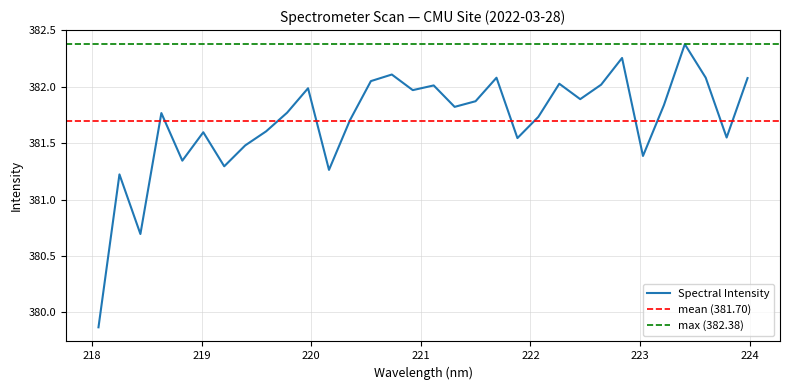

Reading right to left, list all the values displayed in this chart.

223.9802=382.1	223.7895=381.6	223.5987=382.1	223.408=382.4	223.2172=381.8	223.0264=381.4	222.8355=382.3	222.6447=382.0	222.4538=381.9	222.263=382.0	222.0721=381.7	221.8812=381.5	221.6902=382.1	221.4993=381.9	221.3083=381.8	221.1174=382.0	220.9264=382.0	220.7354=382.1	220.5444=382.1	220.3533=381.7	220.1623=381.3	219.9712=382.0	219.7801=381.8	219.589=381.6	219.3979=381.5	219.2067=381.3	219.0156=381.6	218.8244=381.3	218.6332=381.8	218.442=380.7	218.2508=381.2	218.0596=379.9